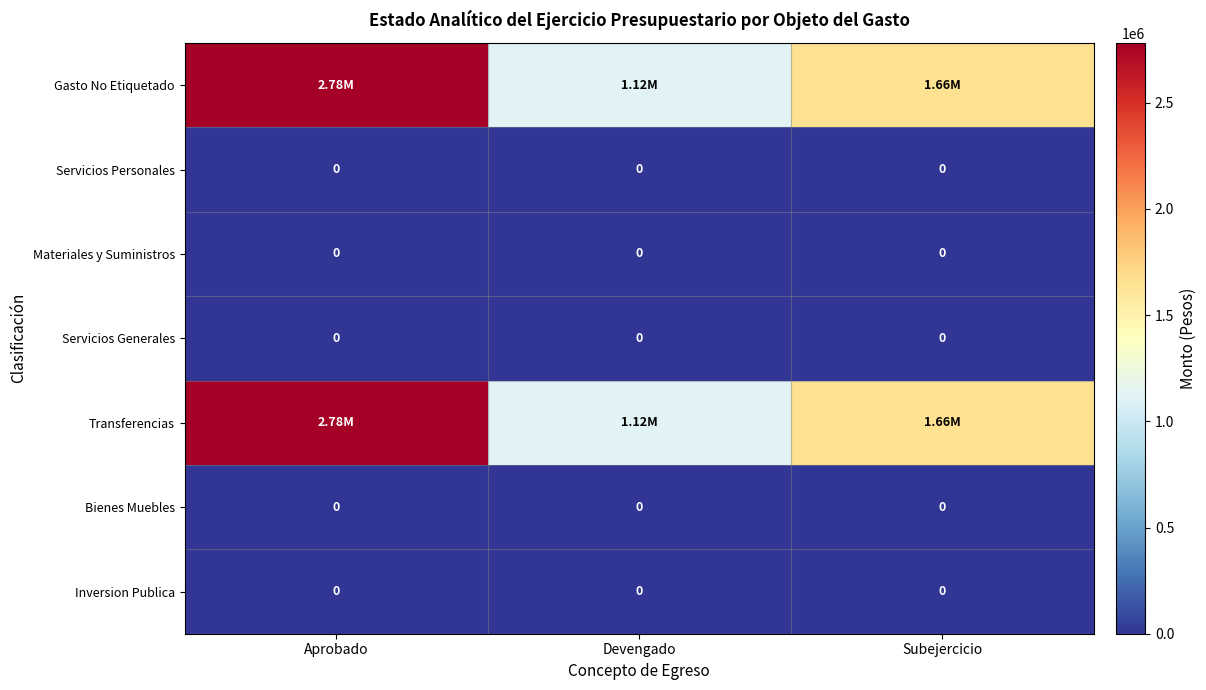

List the labels in order of Materiales y Suministros value, smallest first.

Aprobado, Devengado, Subejercicio